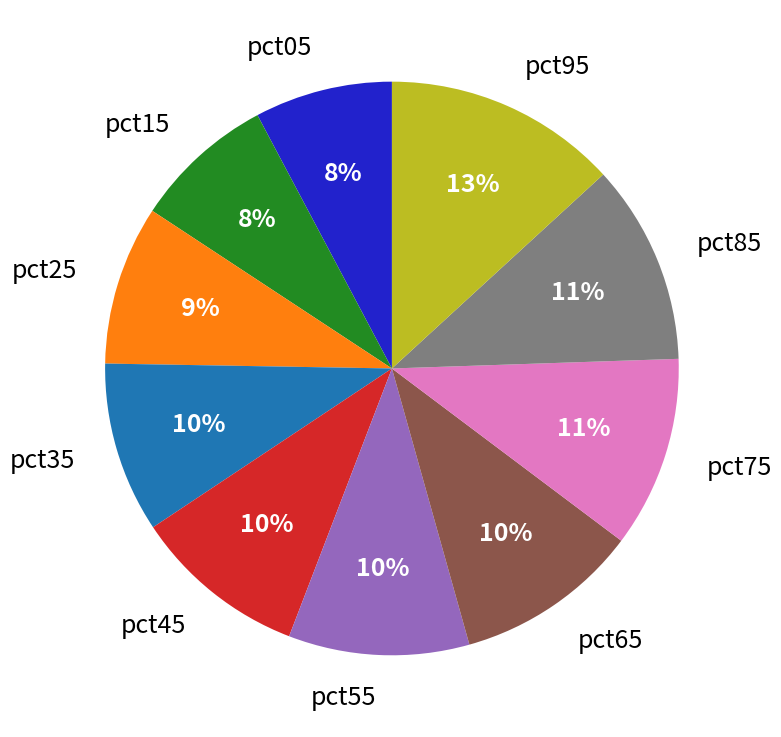

To the nearest percent, what is the difference between the pct25 and pct85 slice percentages?

2%